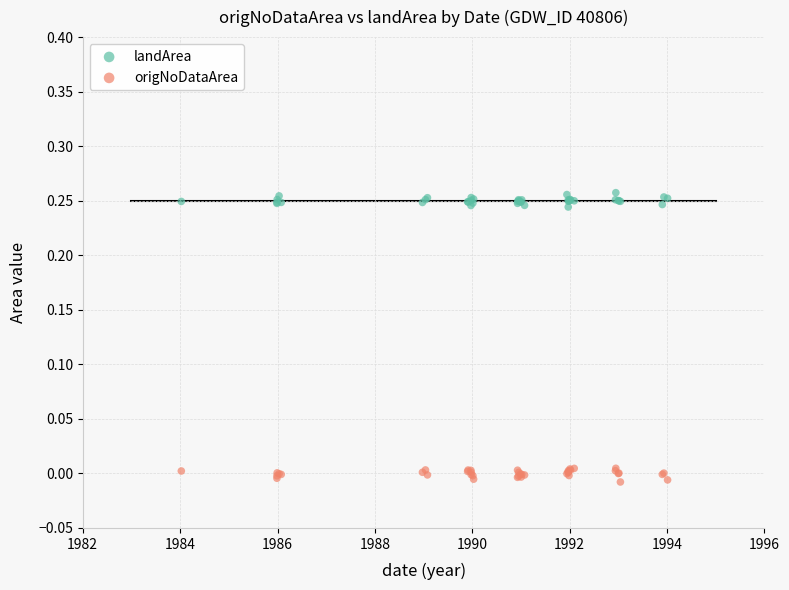

Which series contains the lowest Y value?

origNoDataArea